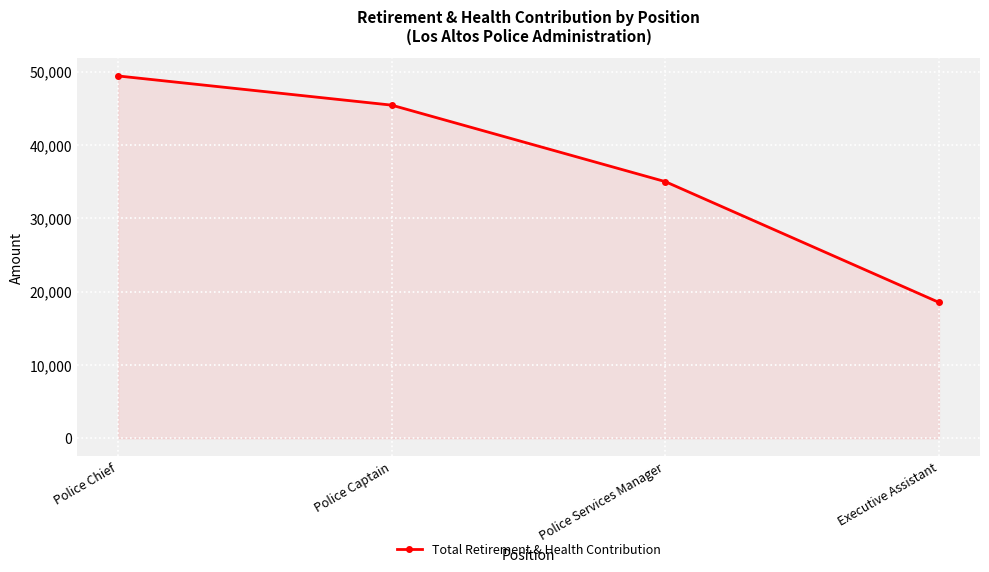

Between Police Services Manager and Executive Assistant, which is larger?

Police Services Manager